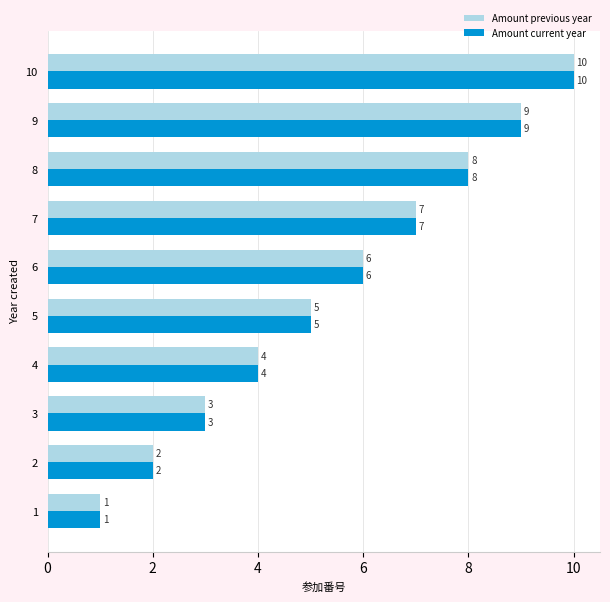

List the labels in order of Amount previous year value, smallest first.

1, 2, 3, 4, 5, 6, 7, 8, 9, 10